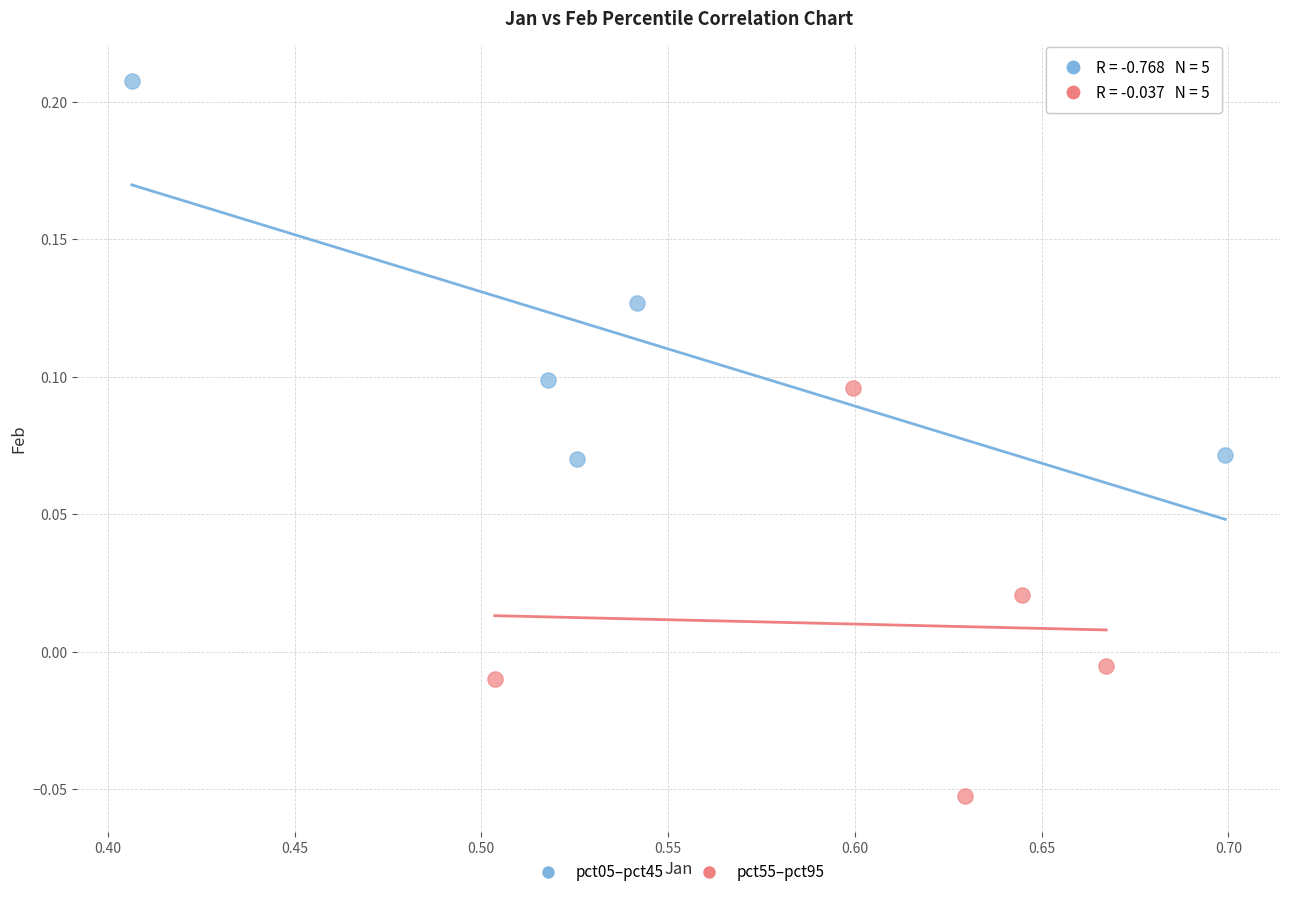

Which series has the largest Y range (max minus min)?

pct55–pct95